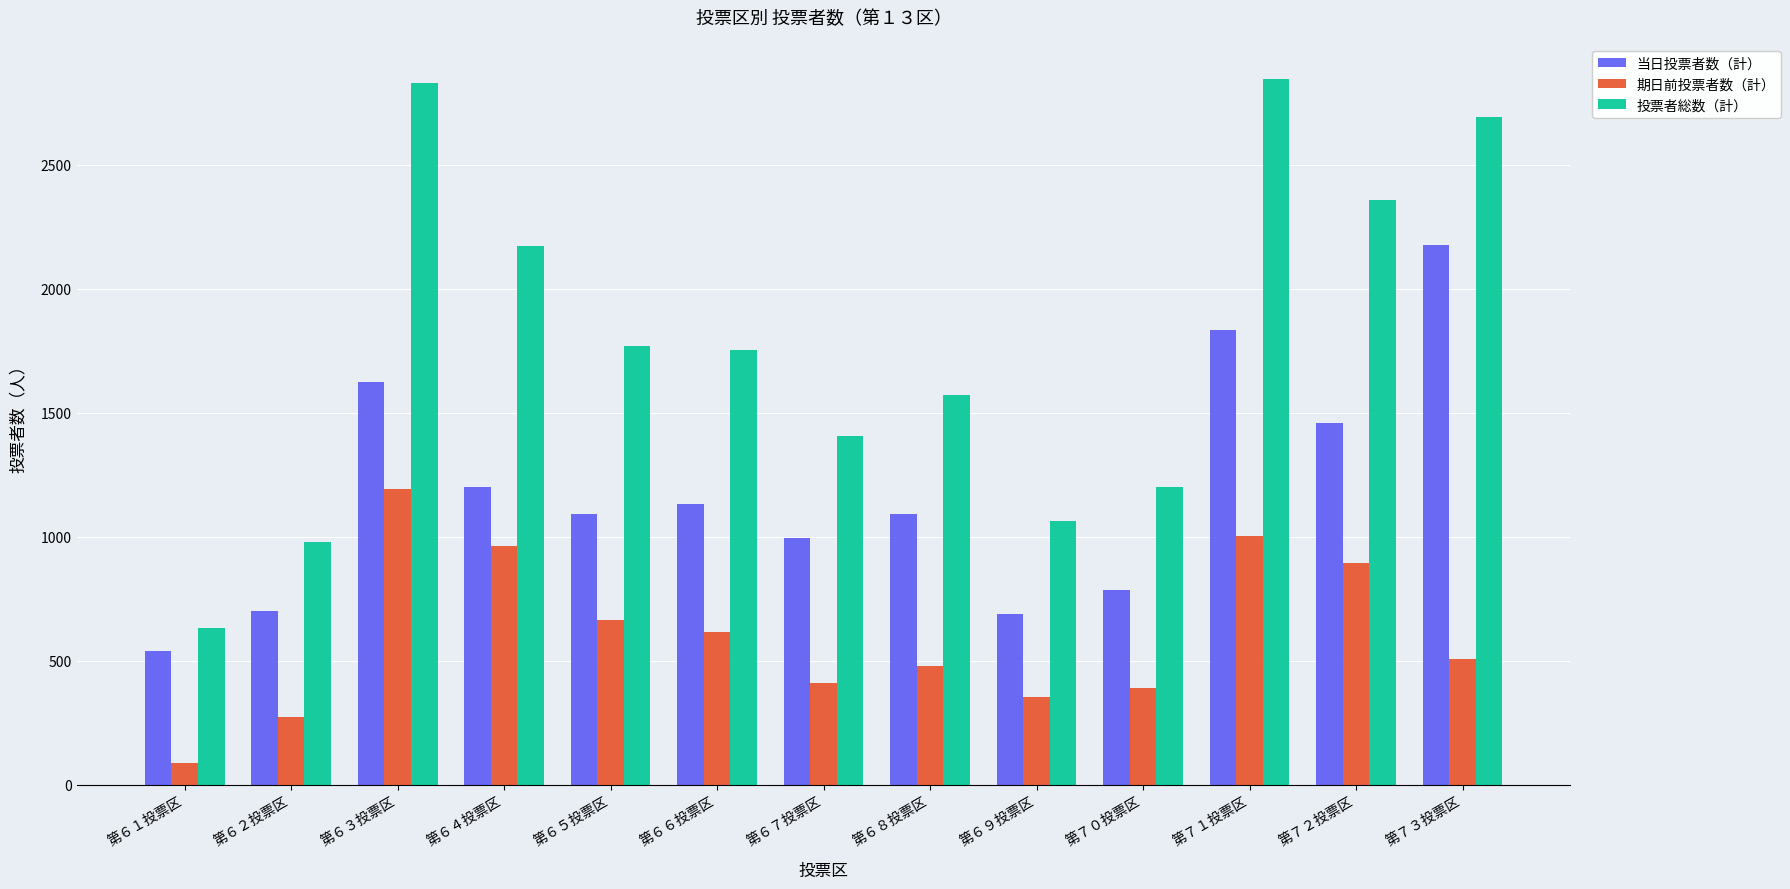

Does the chart contain stacked bars?

No